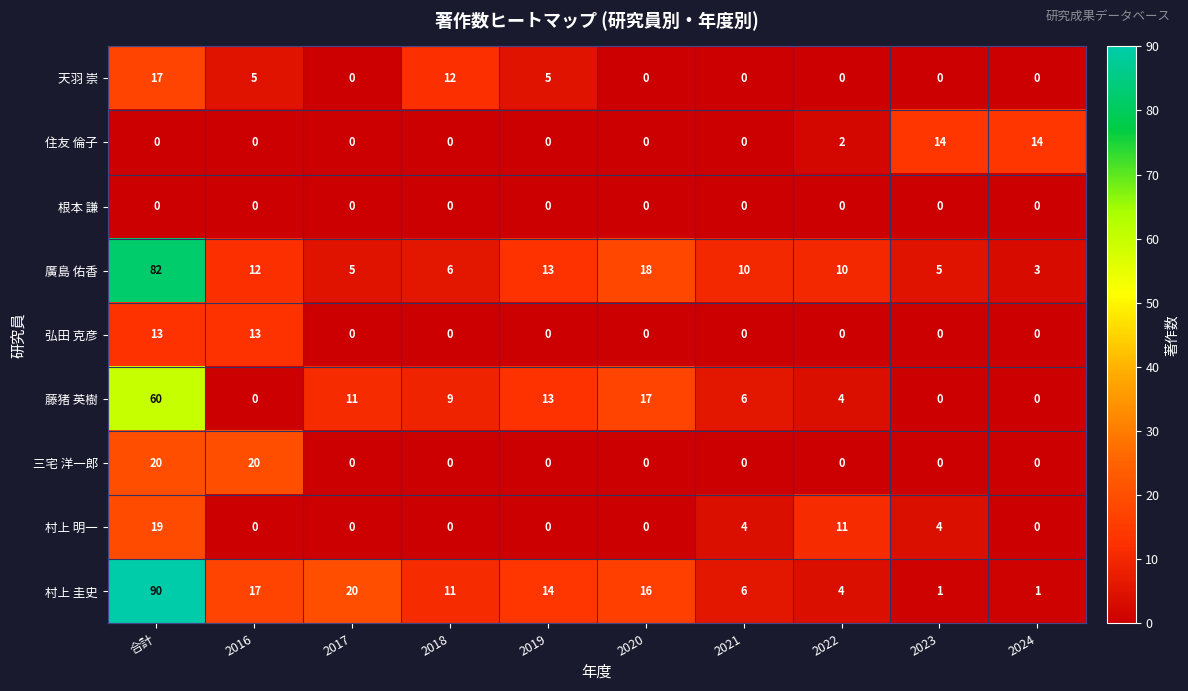

What is the maximum value shown in the chart?

90